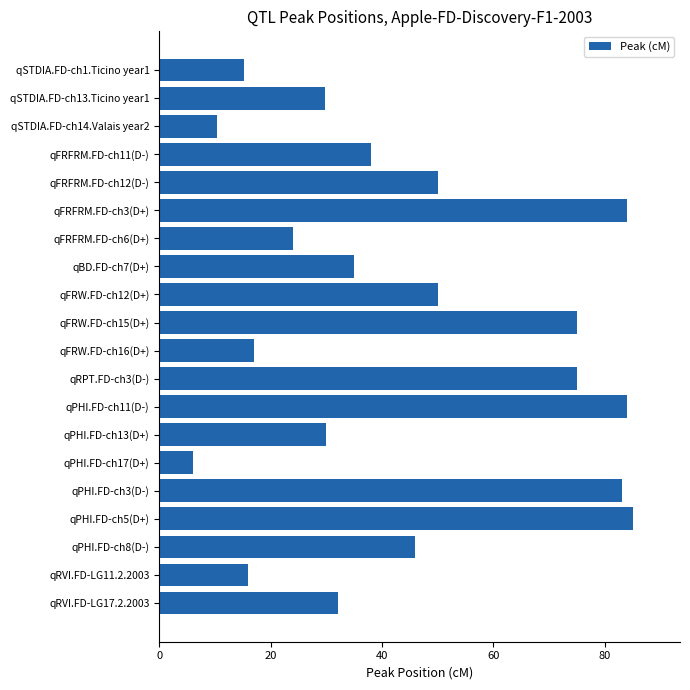

The chart shows a value of 84.0 at qFRFRM.FD-ch3(D+). True or false?

True